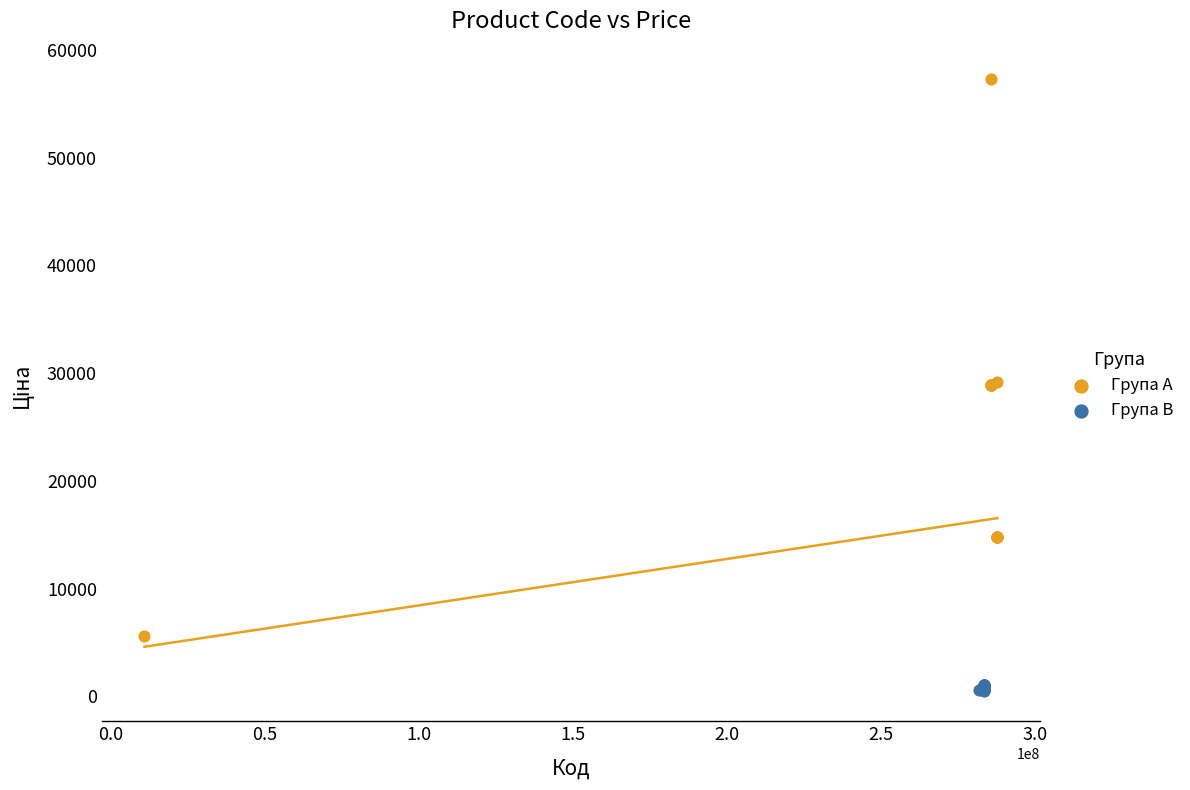

Which series reaches the maximum Y coordinate?

Група A